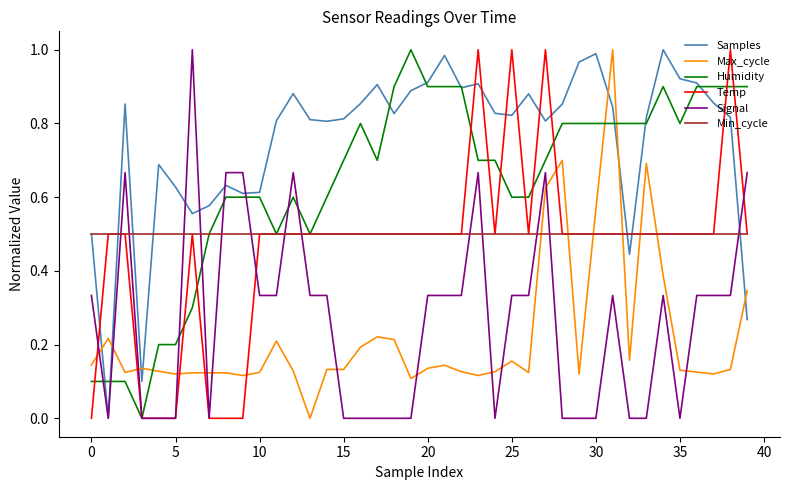

True or false: Max_cycle and Humidity cross at least once.

True